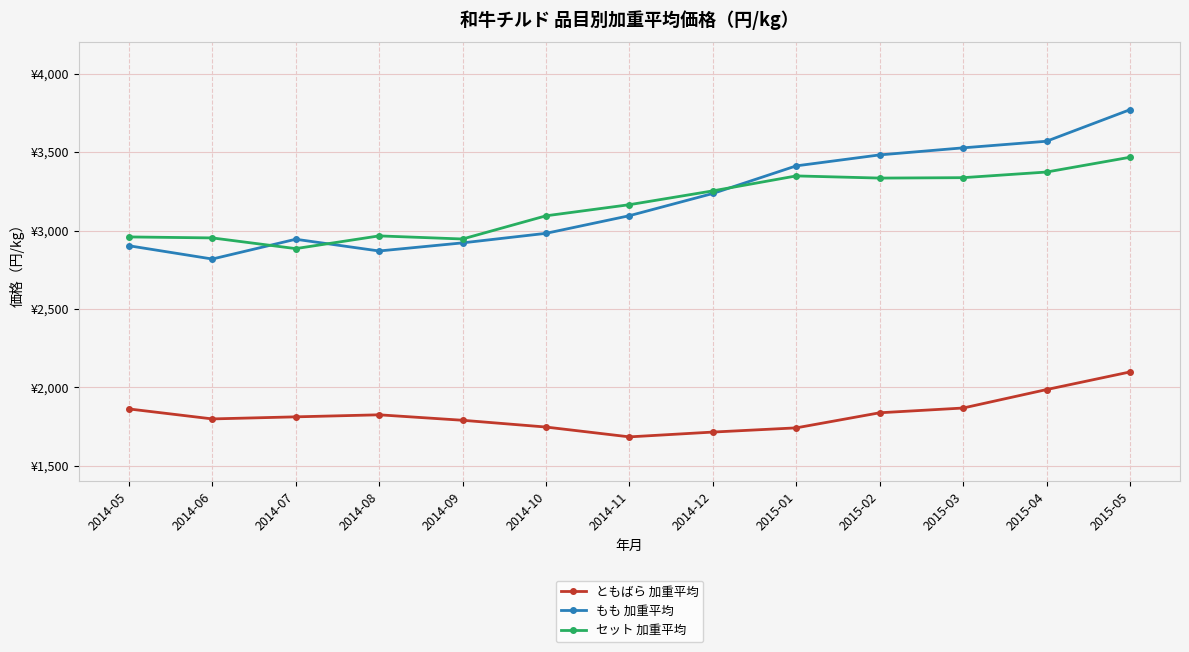

In もも 加重平均, how many points are lower than both neighbors (excluding endpoints)?

2